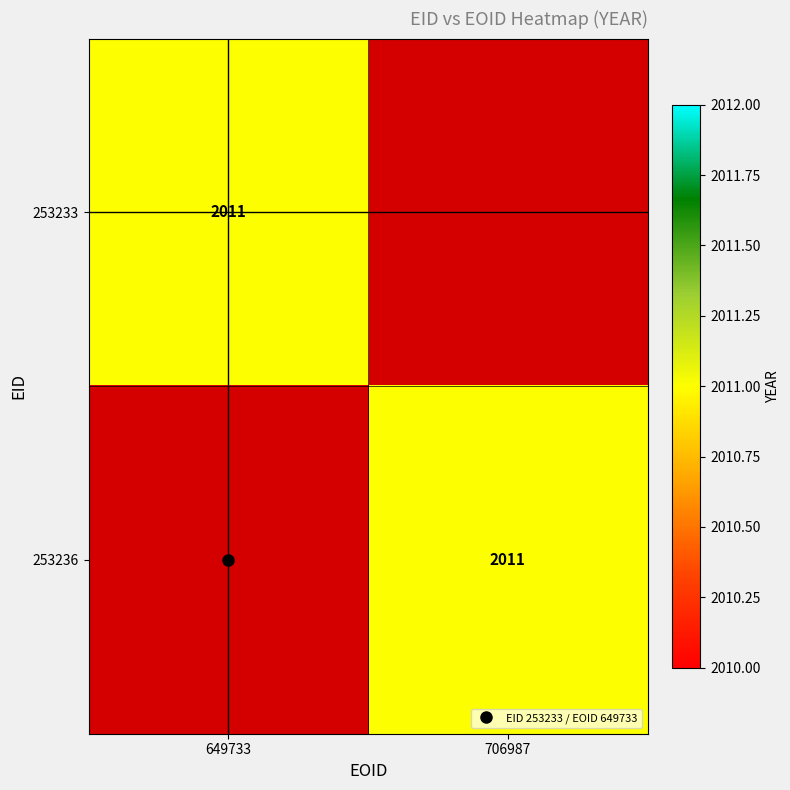

Rank the categories by 253233 value from lowest to highest.

706987, 649733